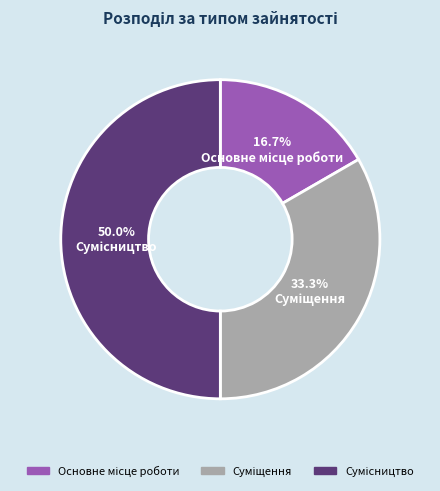

How many segments does this pie chart have?

3